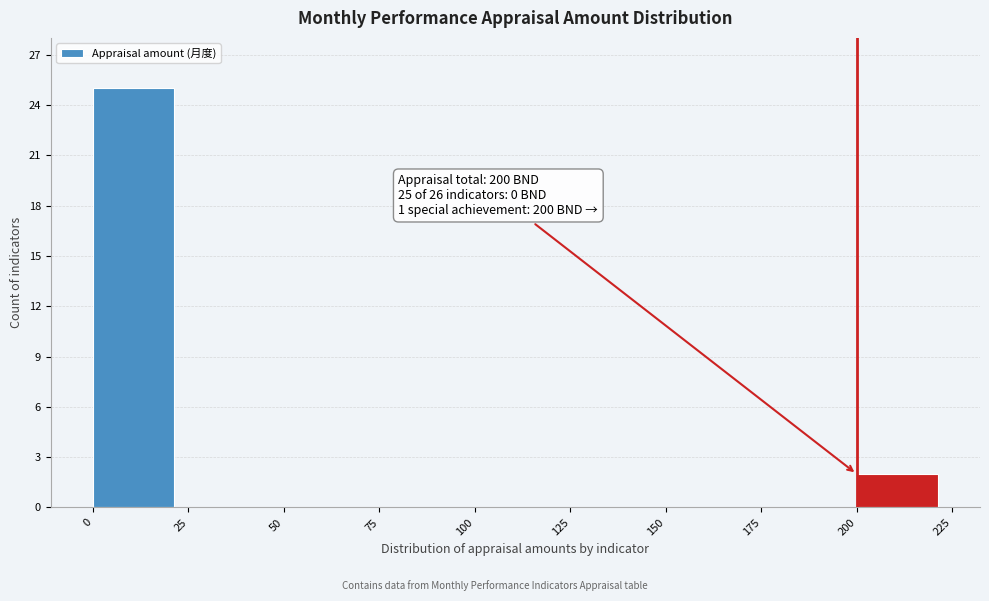

Which range on the x-axis has the tallest bar?

0 to 25